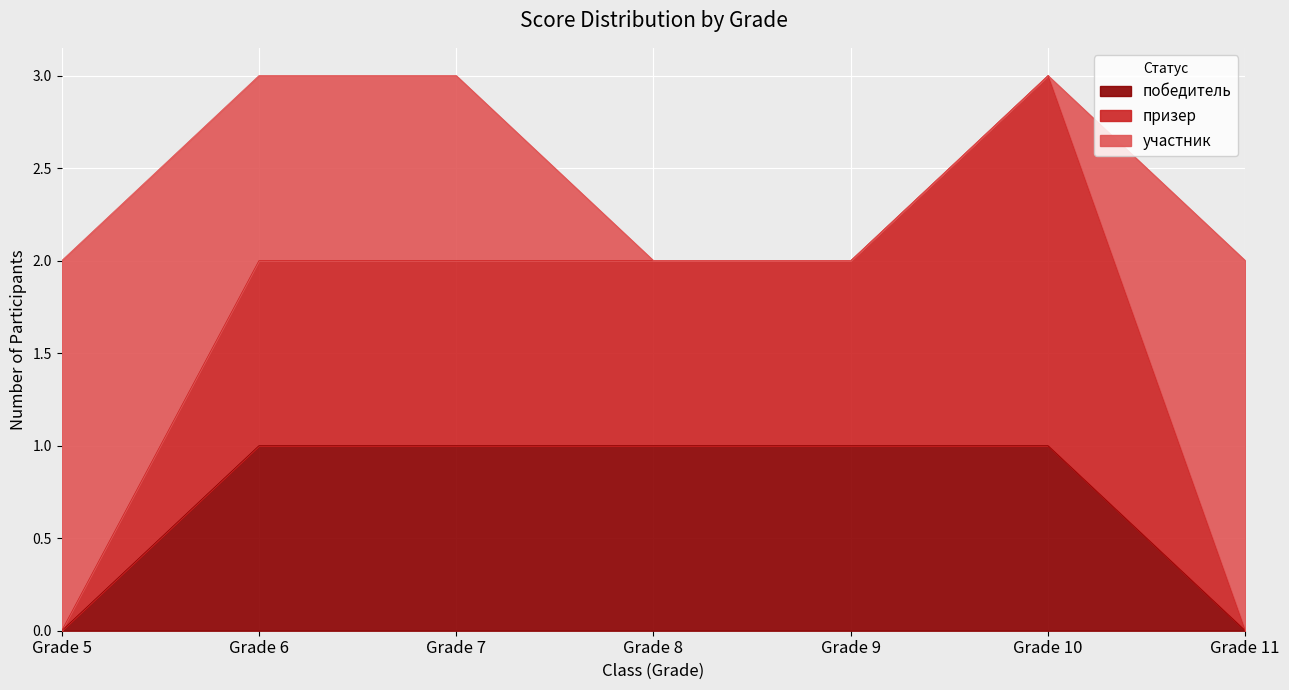

True or false: участник and победитель intersect in this chart.

True